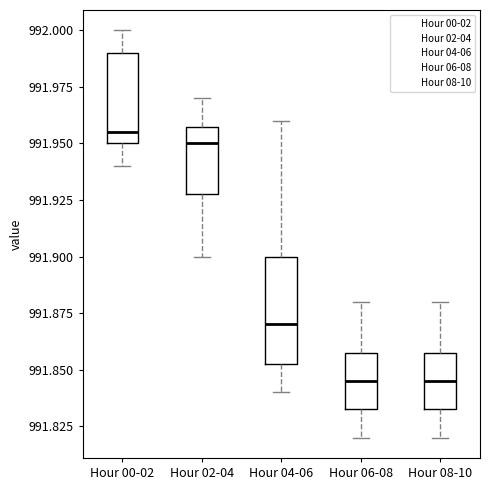

Where does the upper whisker of the box for Hour 06-08 end on the y-axis? The values are not printed on the chart, so give them approximately, as read against the axis.

991.880